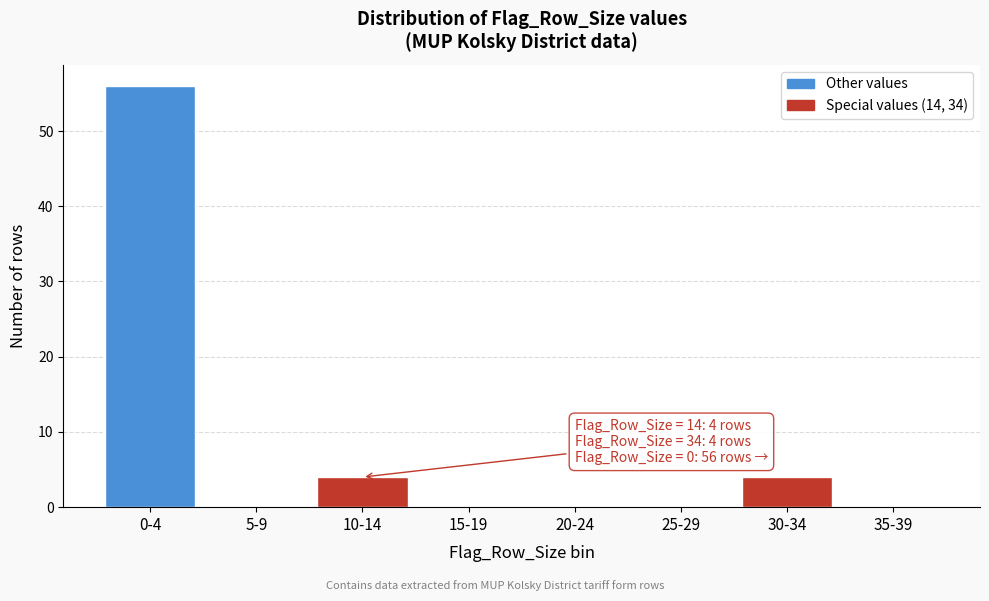

Reading right to left, list all the values displayed in this chart.

35-39=0	30-34=4	25-29=0	20-24=0	15-19=0	10-14=4	5-9=0	0-4=56